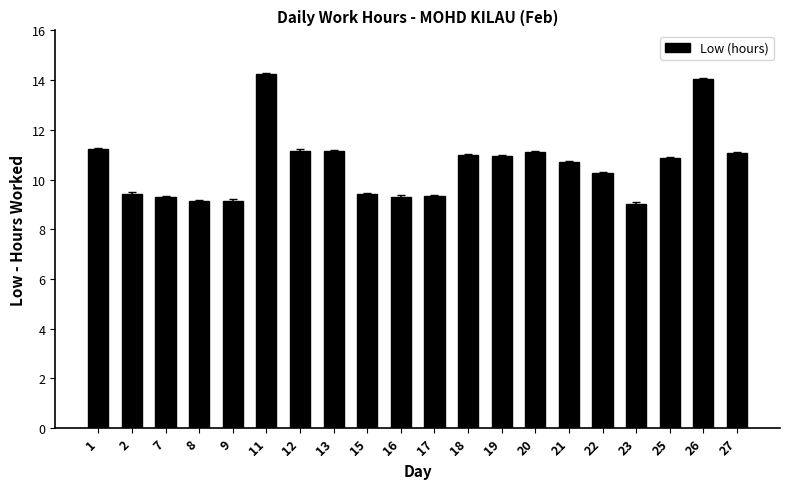

What is the value of the 9th bar from the left?

9.4